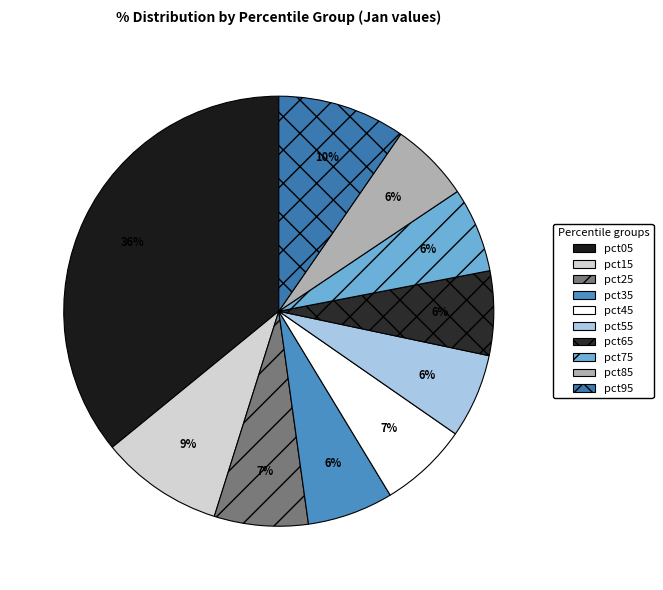

Is it true that pct15 is 9% of the pie?

True